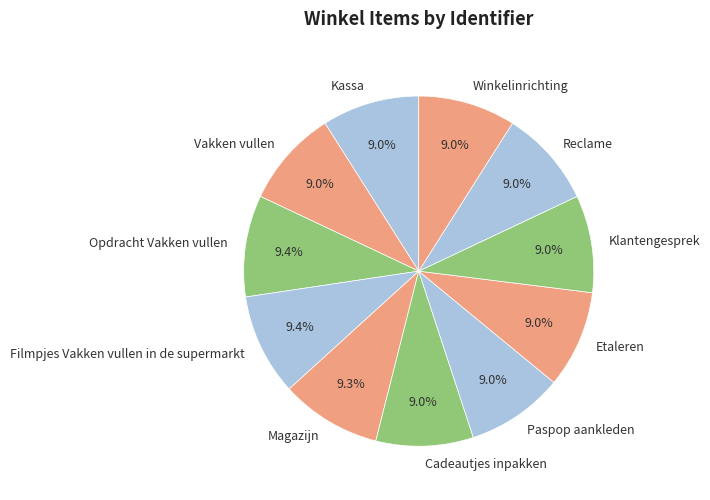

Is the sum of Opdracht Vakken vullen and Filmpjes Vakken vullen in de supermarkt greater than half?

No